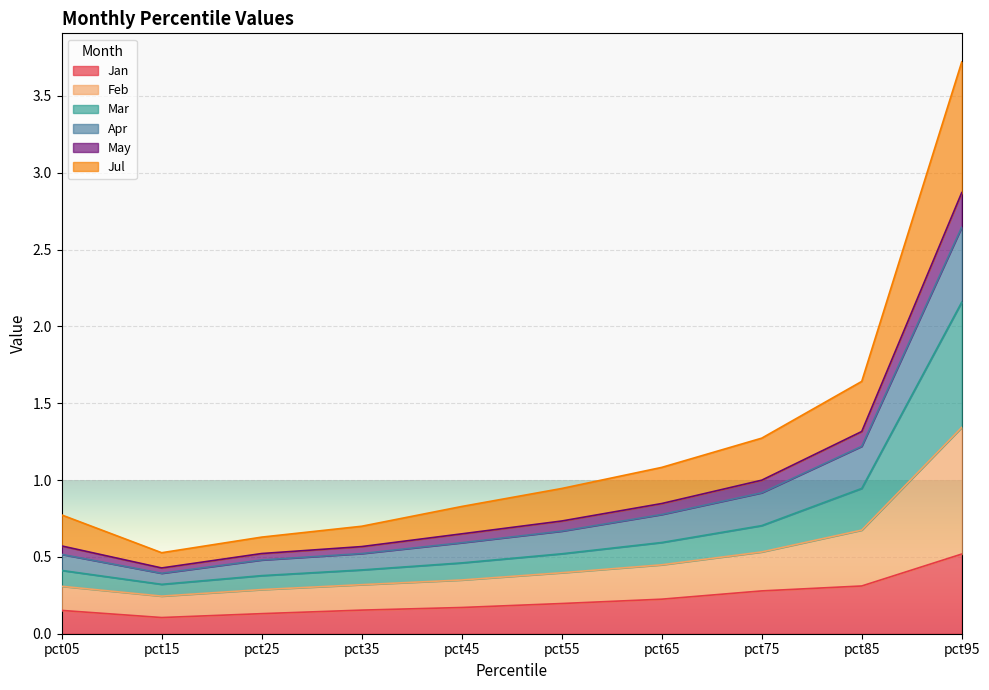

True or false: Feb and Jul intersect in this chart.

False